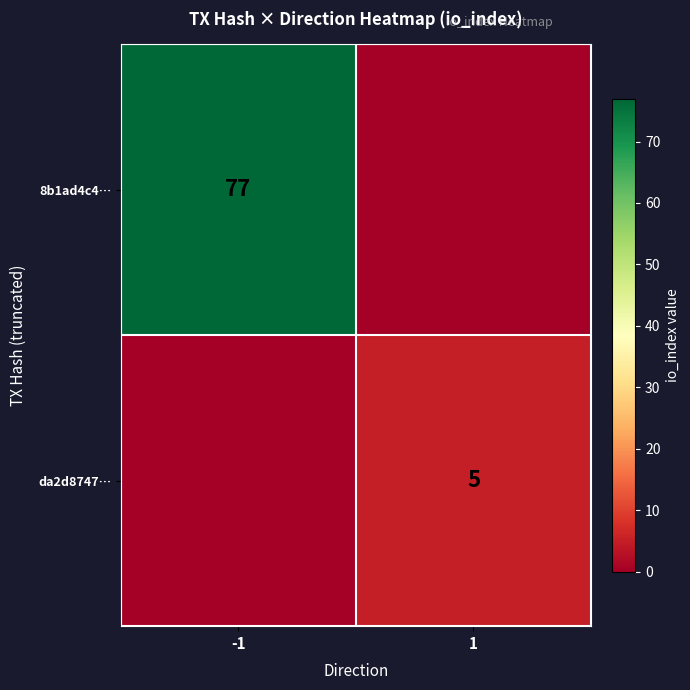

Is it true that 8b1ad4c4… equals 104 at -1?

False